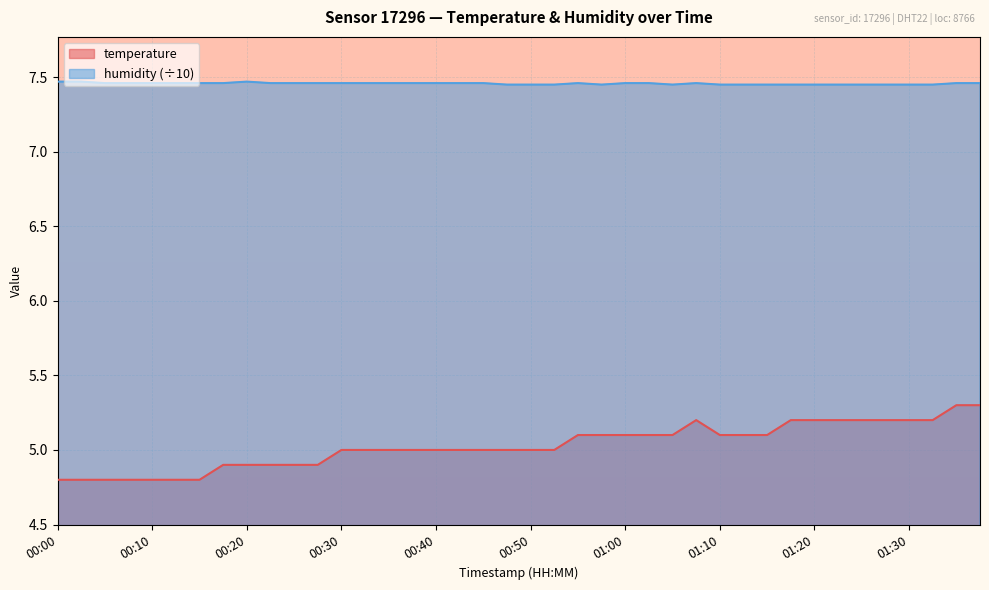

What is the sum of the temperature values at 01:32 and 00:03?

10.0